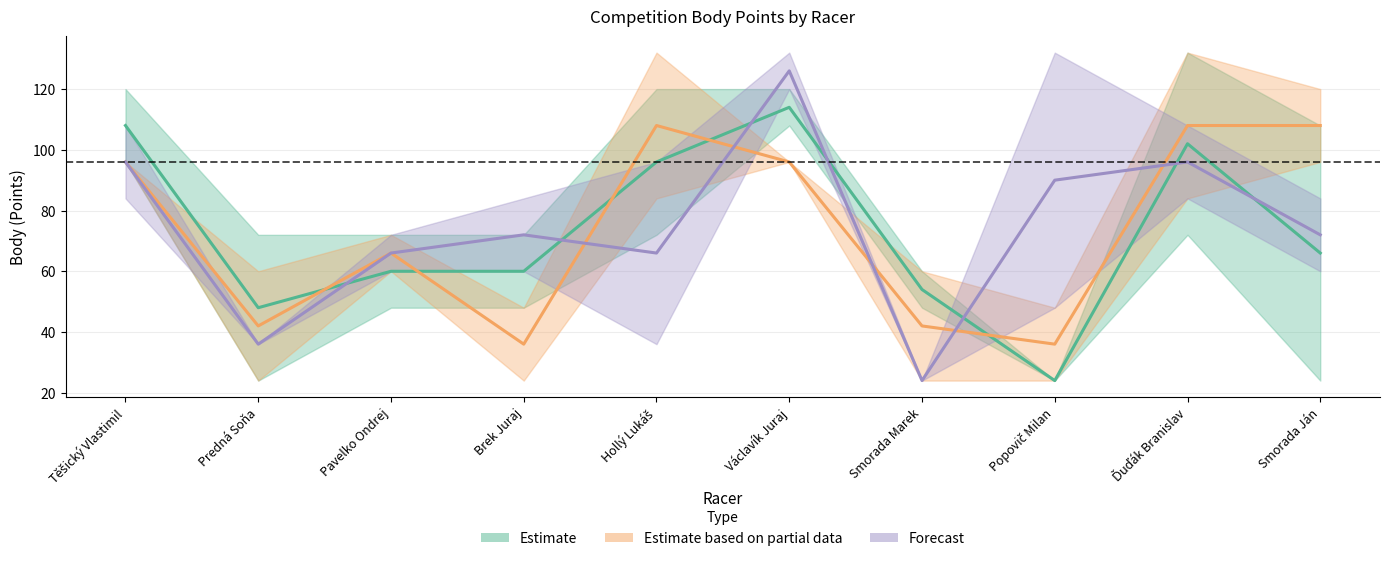

At which category is the sum across all series the highest?

Václavík Juraj